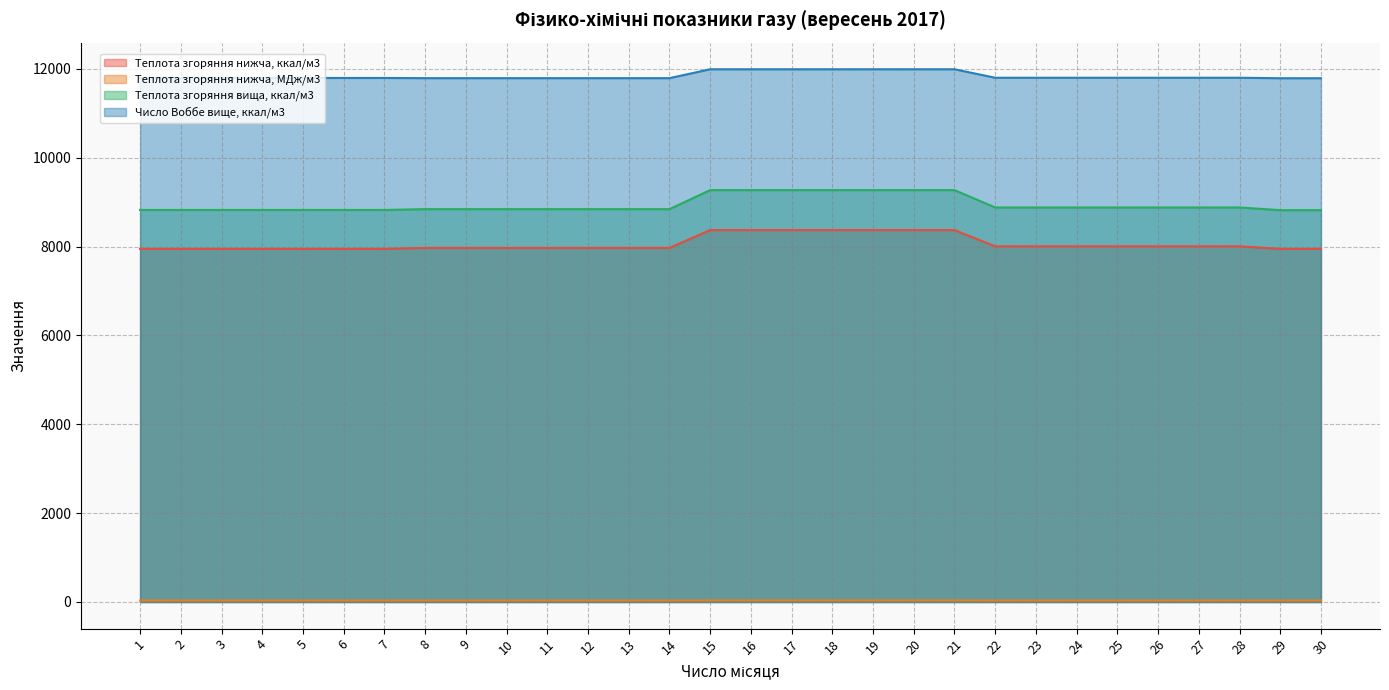

List the labels in order of Теплота згоряння нижча, ккал/м3 value, largest first.

15, 16, 17, 18, 19, 20, 21, 22, 23, 24, 25, 26, 27, 28, 8, 9, 10, 11, 12, 13, 14, 1, 2, 3, 4, 5, 6, 7, 29, 30